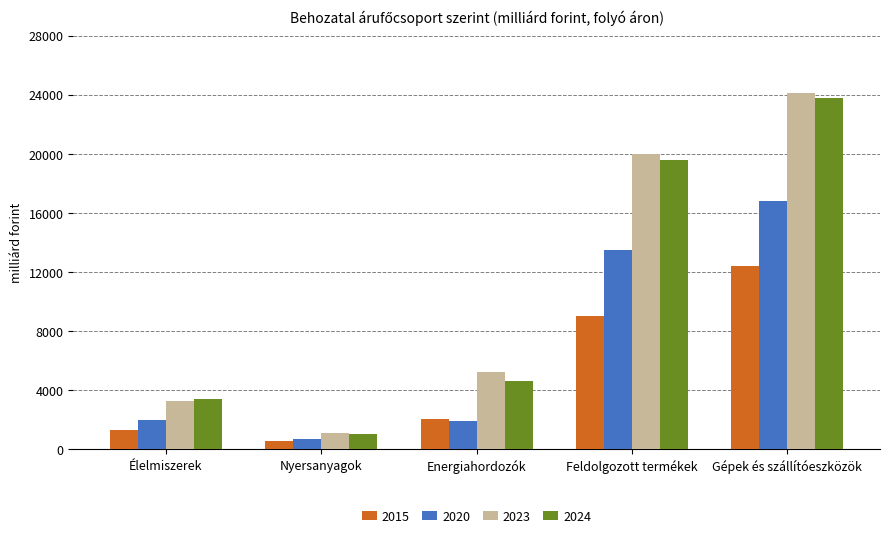

At which label does 2015 first exceed 2071?

Energiahordozók